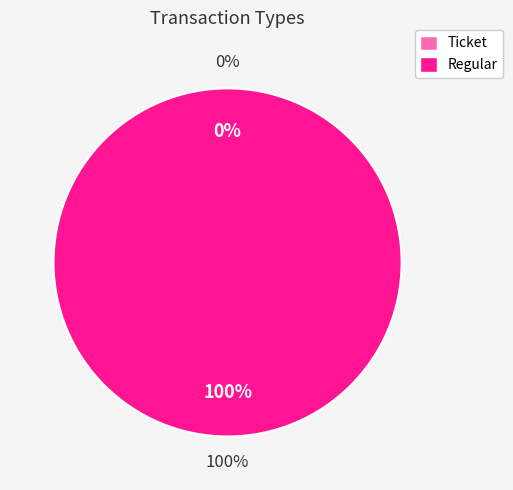

Which category has the biggest portion of the pie?

Regular